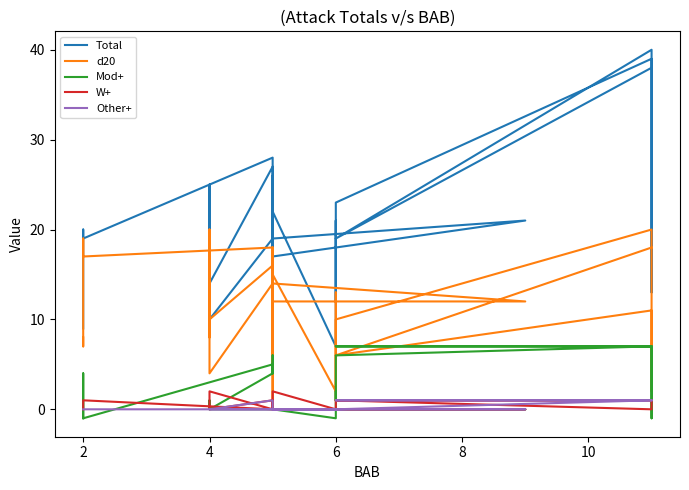

How many times do Mod+ and W+ cross each other?

7